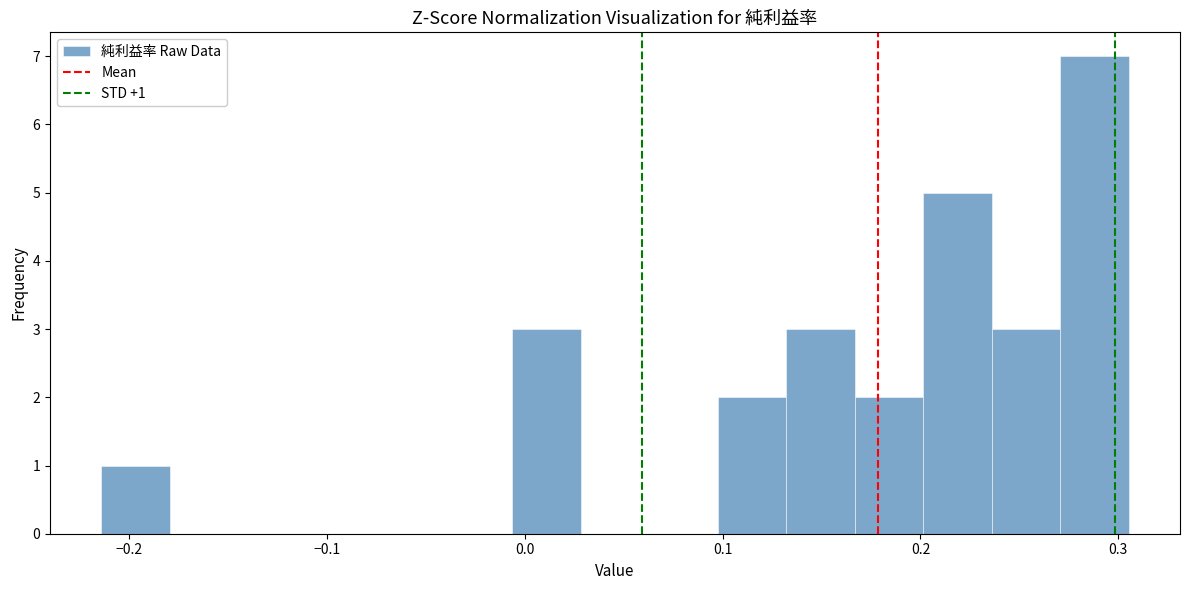

Read against the x-axis, roughly where is the centre of the tallest bar?

0.29